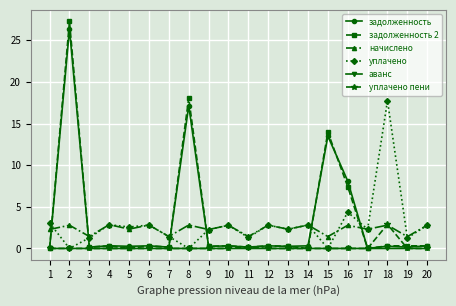

How many categories are shown in the chart?

20